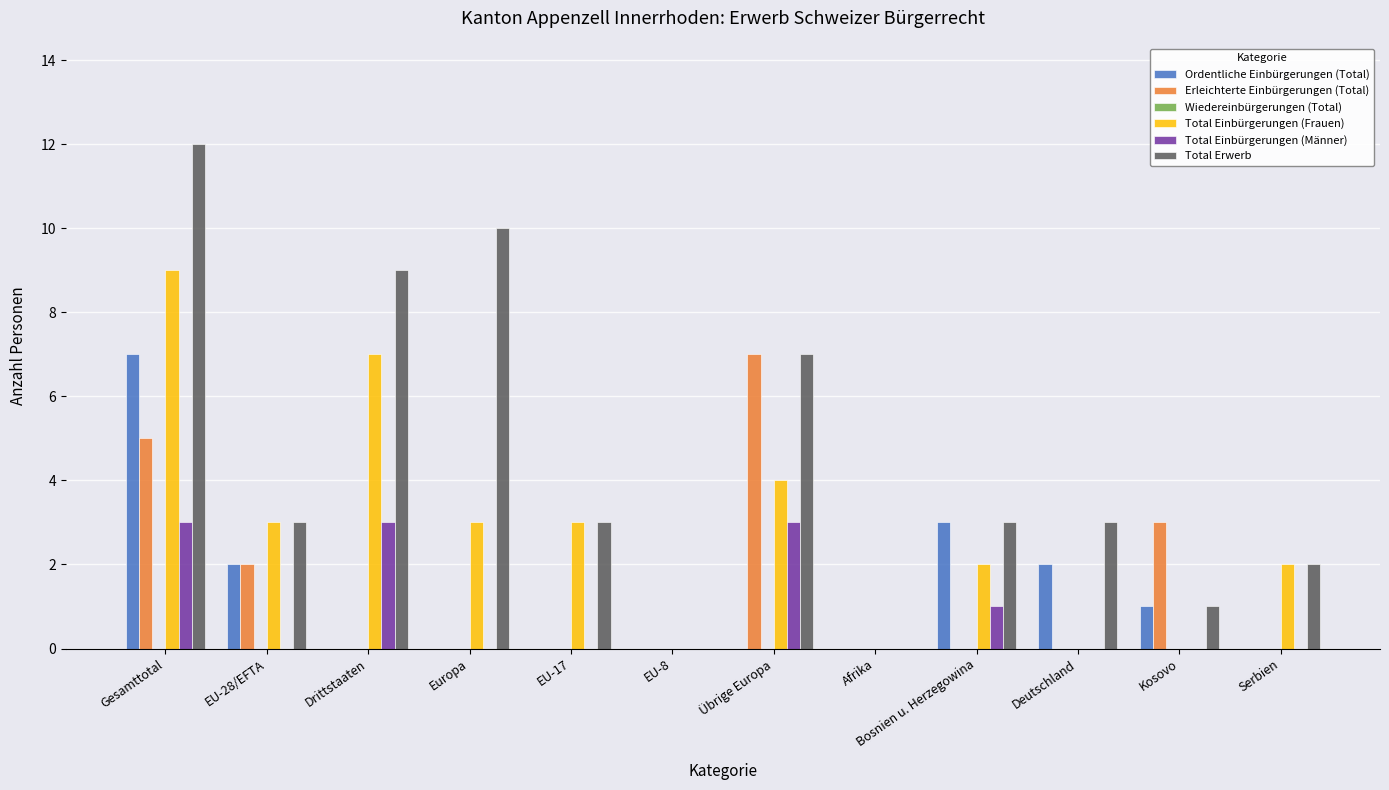

Which series has the largest total across all categories?

Total Erwerb